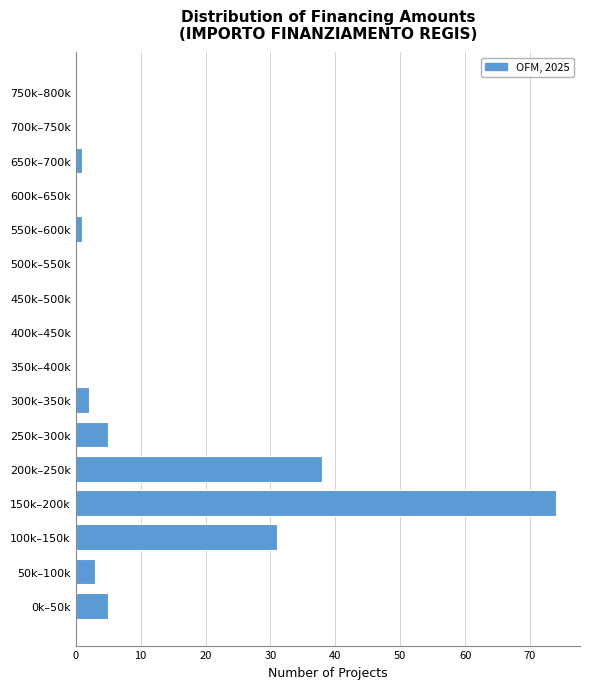

Reading top to bottom, transcribe all the data shown in this chart.

750k–800k=0	700k–750k=0	650k–700k=1	600k–650k=0	550k–600k=1	500k–550k=0	450k–500k=0	400k–450k=0	350k–400k=0	300k–350k=2	250k–300k=5	200k–250k=38	150k–200k=74	100k–150k=31	50k–100k=3	0k–50k=5